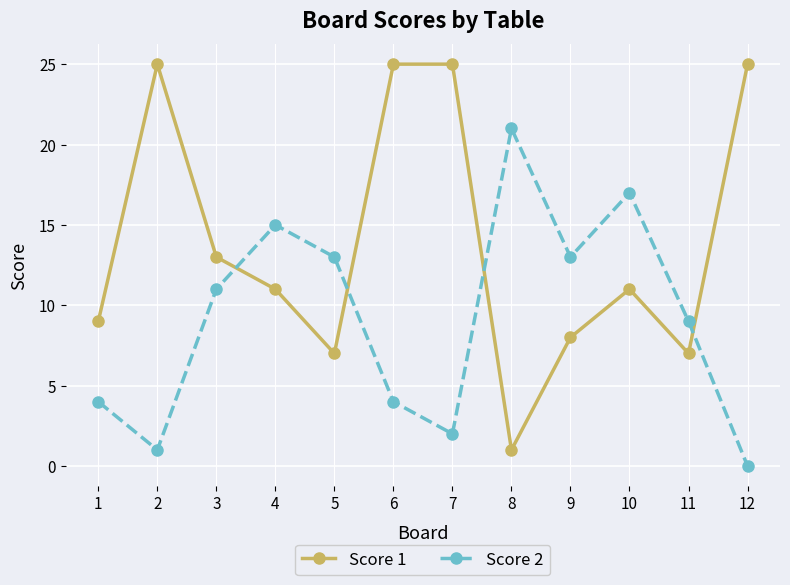

What is the difference between the Score 2 values at 9 and 12?

13